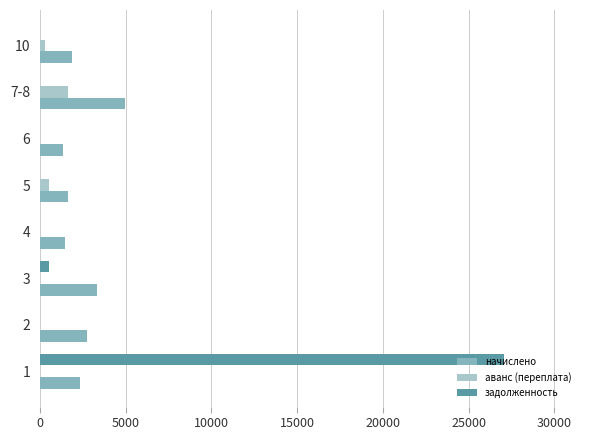

Which series changed the most between 1 and 10?

задолженность